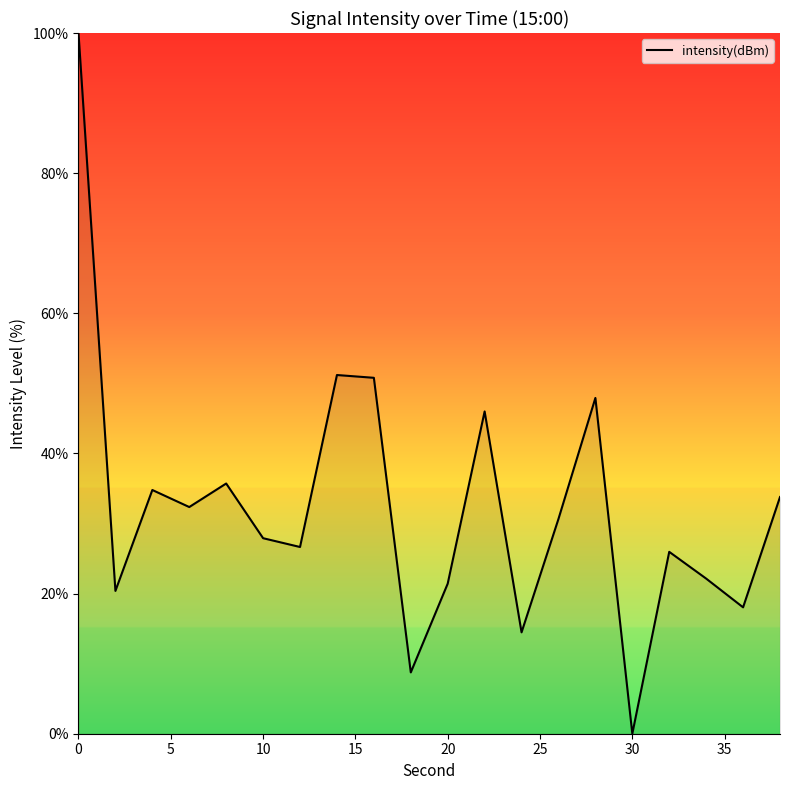

What is the greatest value displayed?

100.0